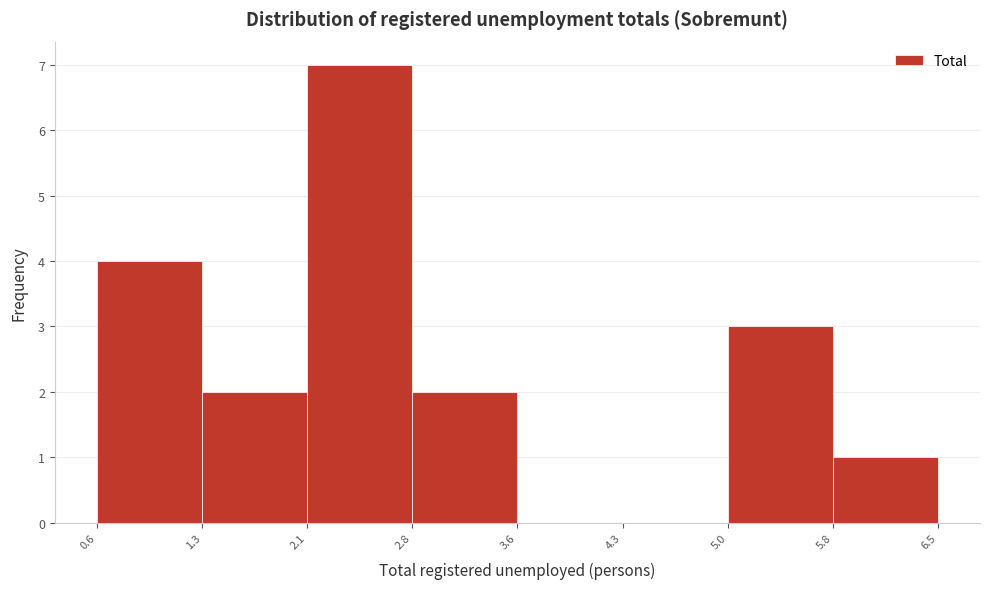

Over which range of the x-axis is the bar tallest?

2.1 to 2.8